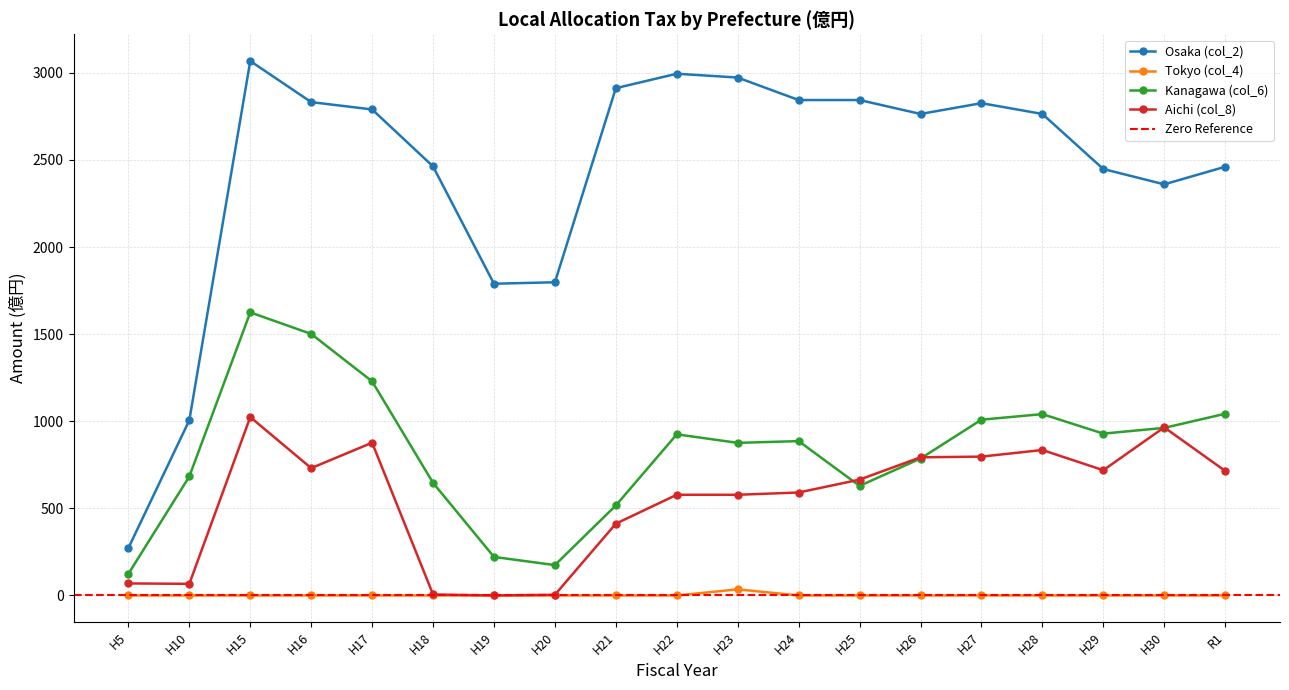

How many categories are shown in the chart?

19